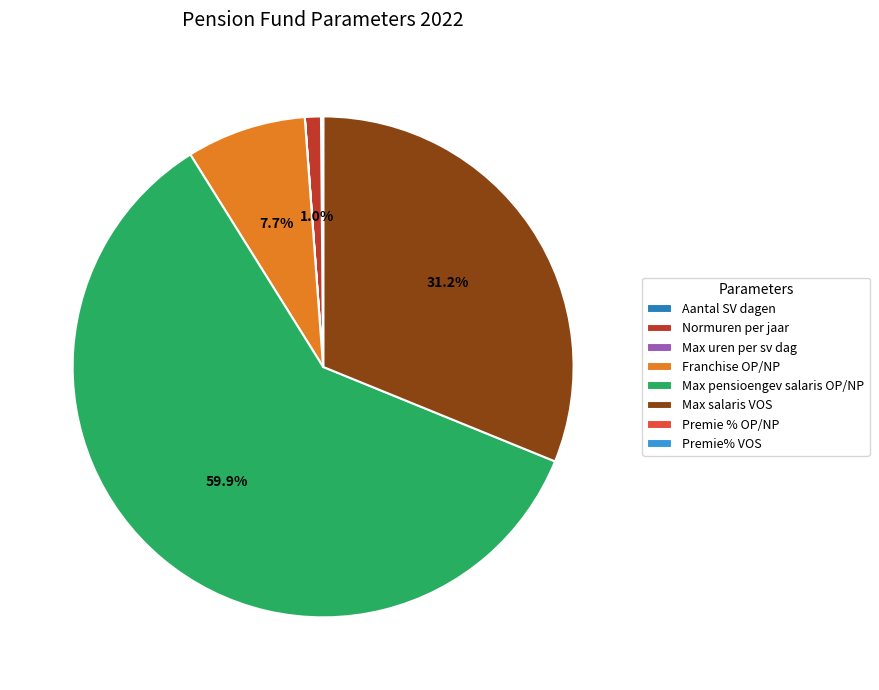

Which category accounts for the majority?

Max pensioengev salaris OP/NP